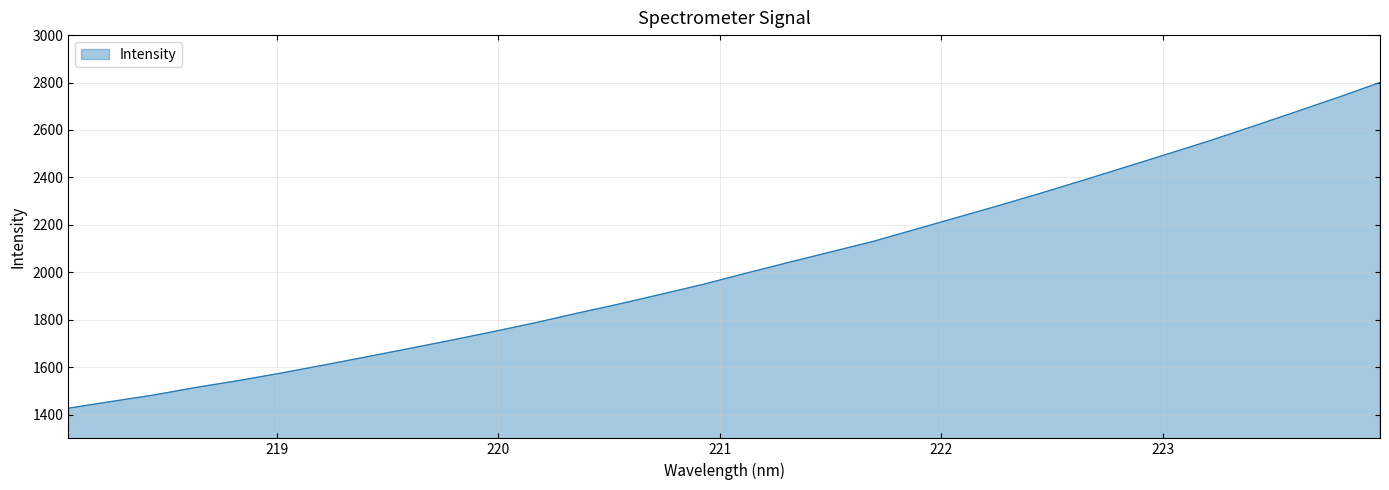

Count the number of data series in this chart.

1